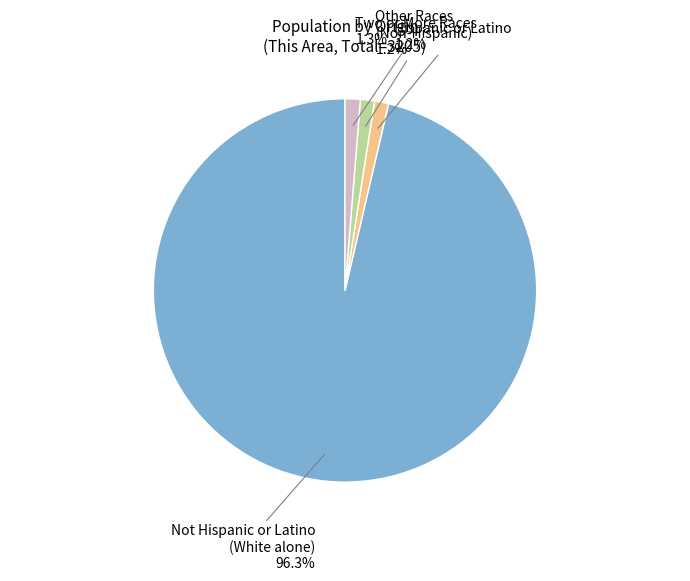

Which slice represents more than half of the pie?

Not Hispanic or Latino (White alone)